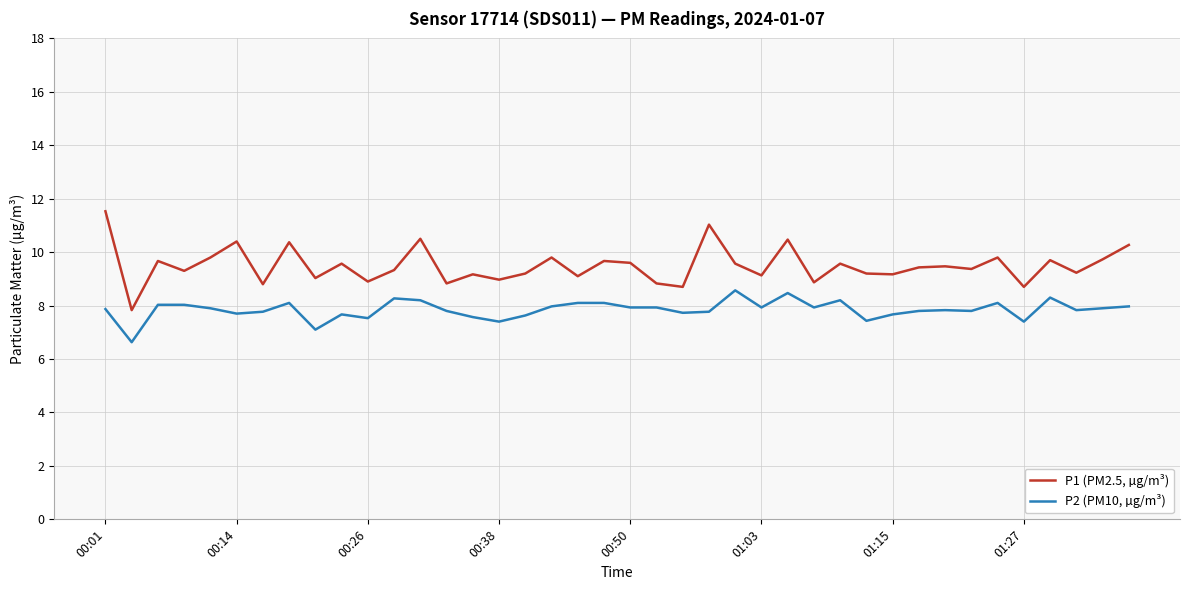

Which series has the largest total across all categories?

P1 (PM2.5, µg/m³)